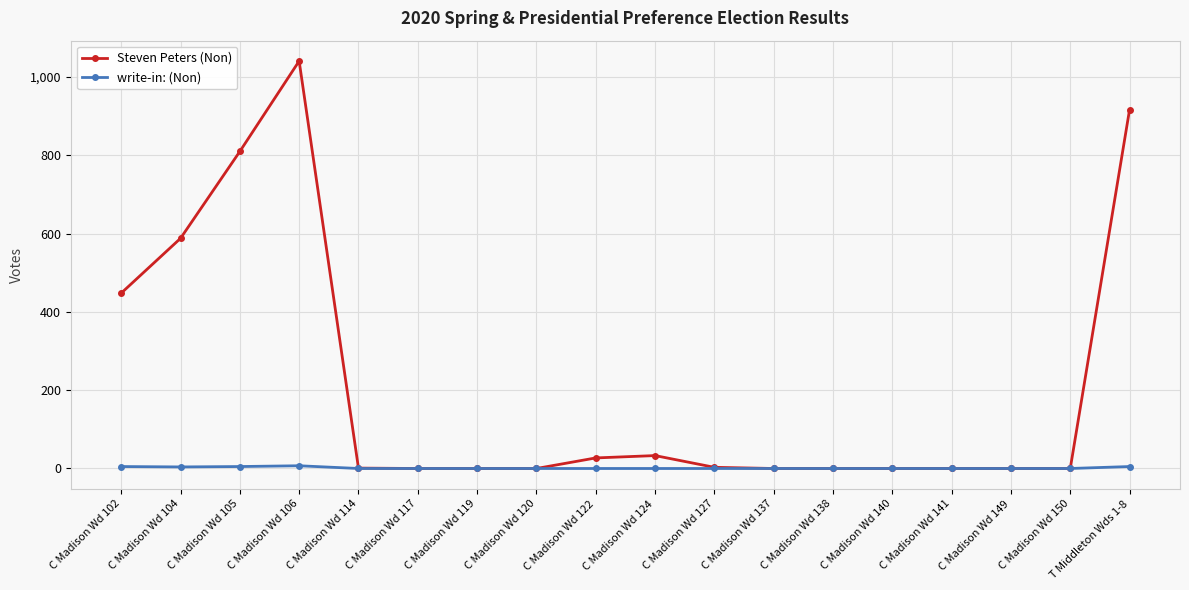

At which category is the sum across all series the highest?

C Madison Wd 106